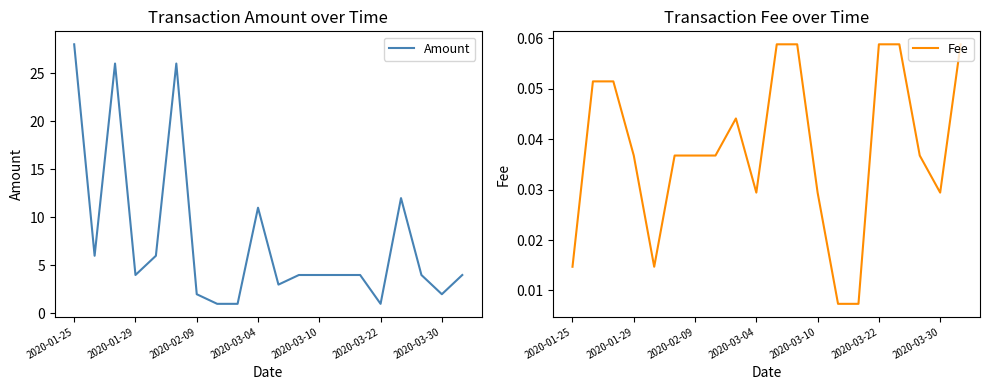

Is this an area chart (filled region under the line)?

No